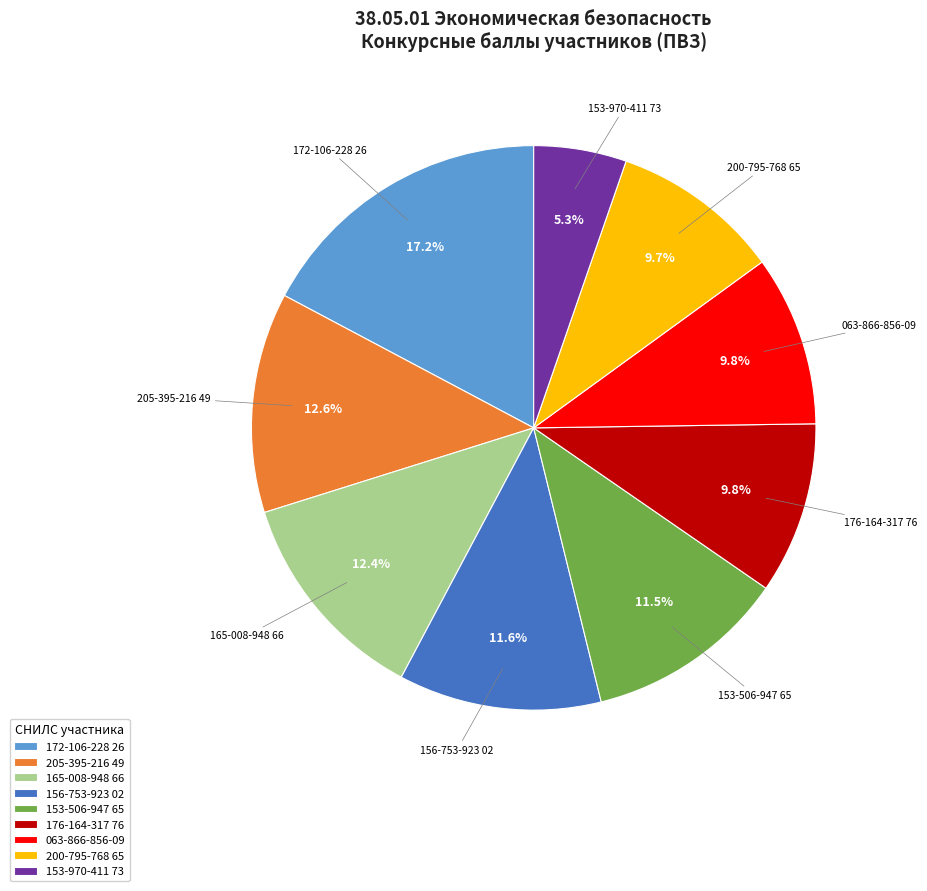

Combined, do 172-106-228 26 and 176-164-317 76 account for over 50%?

No